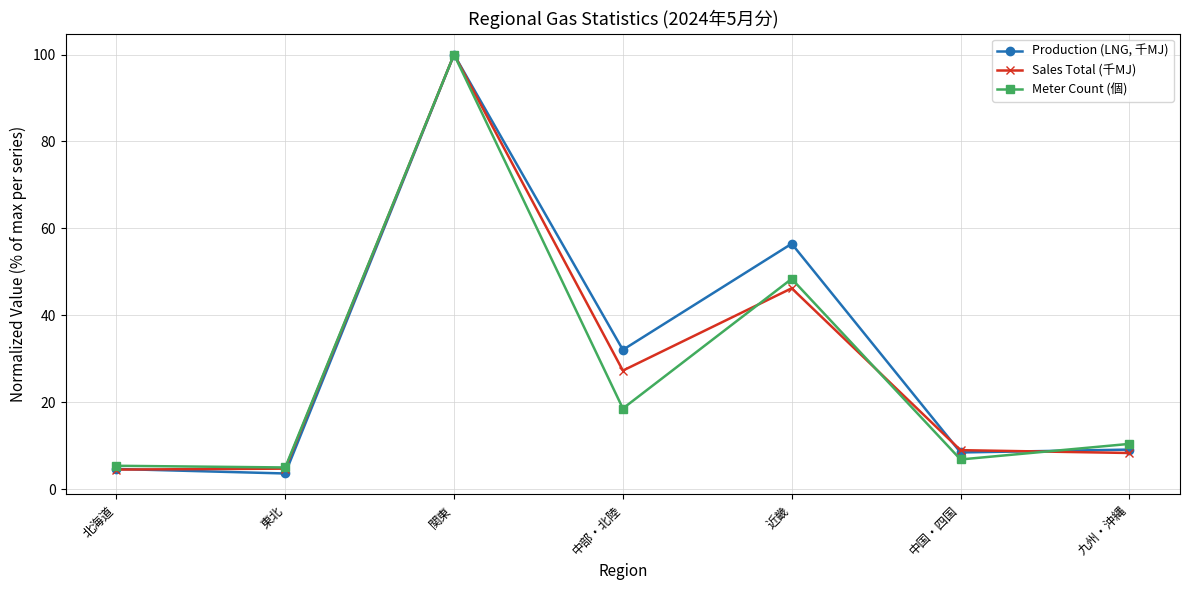

How many values in the Meter Count (個) series exceed 10?

4